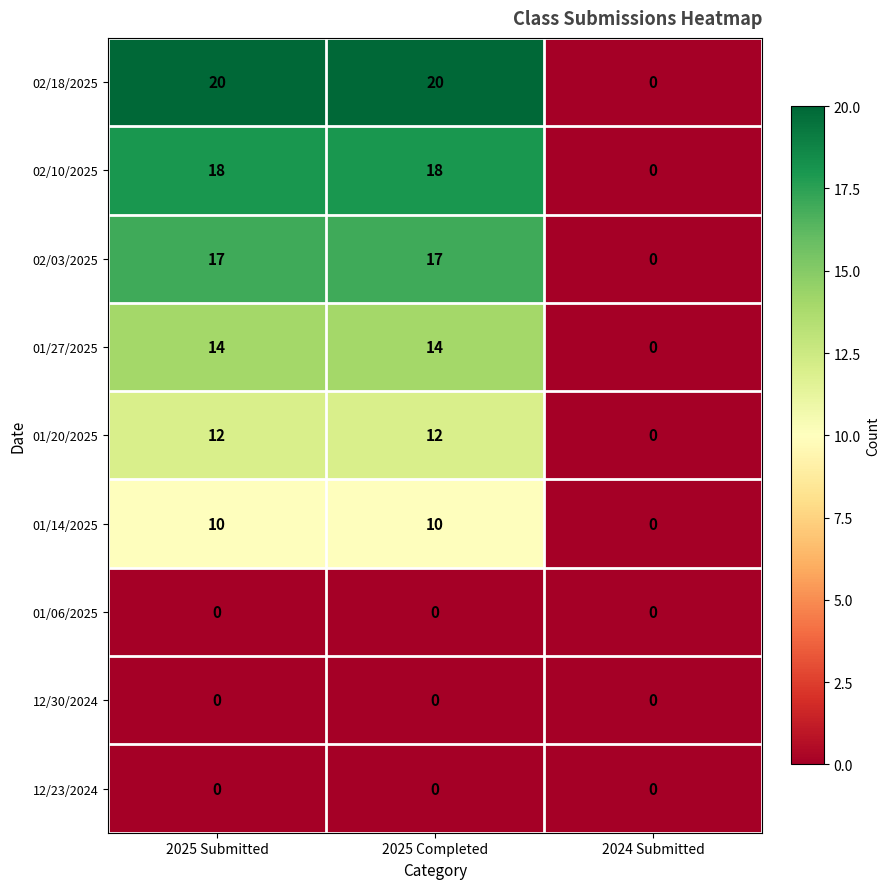

What is the spread (max minus min) of values at 2025 Completed?

20